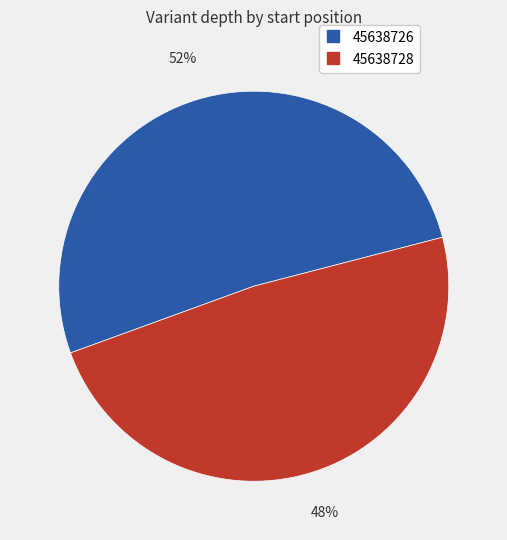

Count the number of slices in the pie.

2